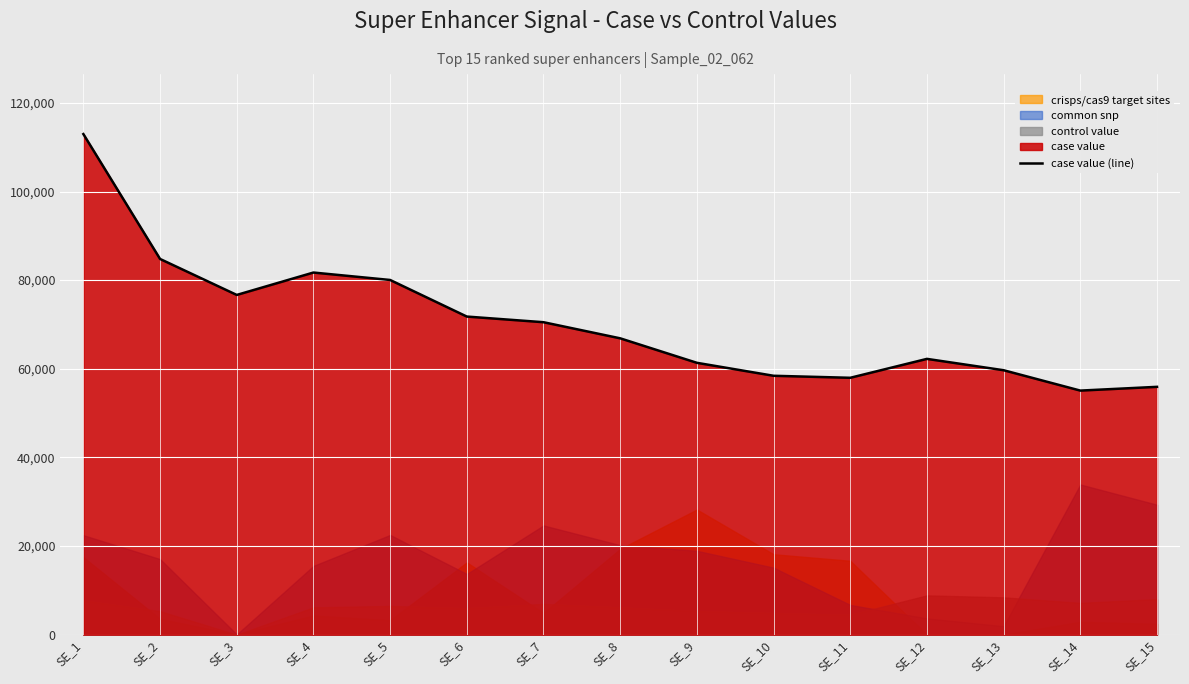

True or false: the data shows 41651.0 at SE_8.

False